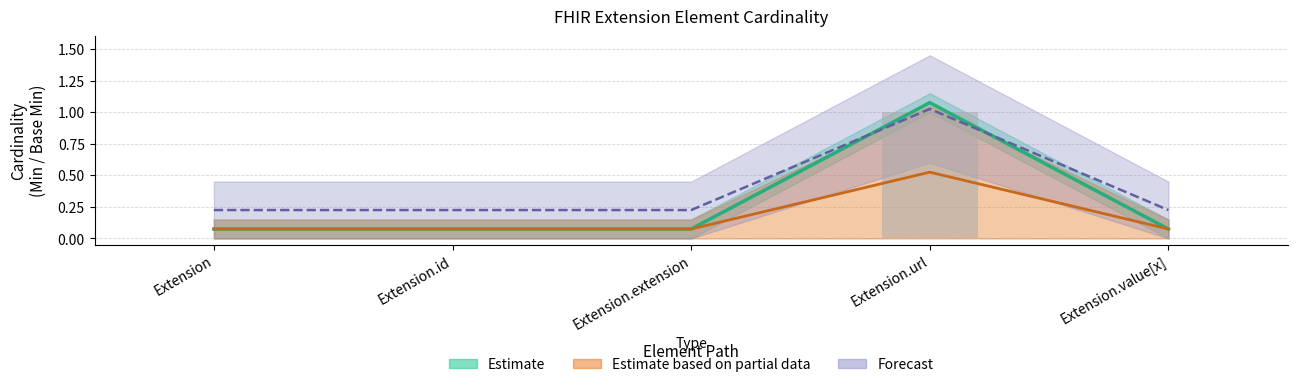

At which category is the sum across all series the highest?

Extension.url